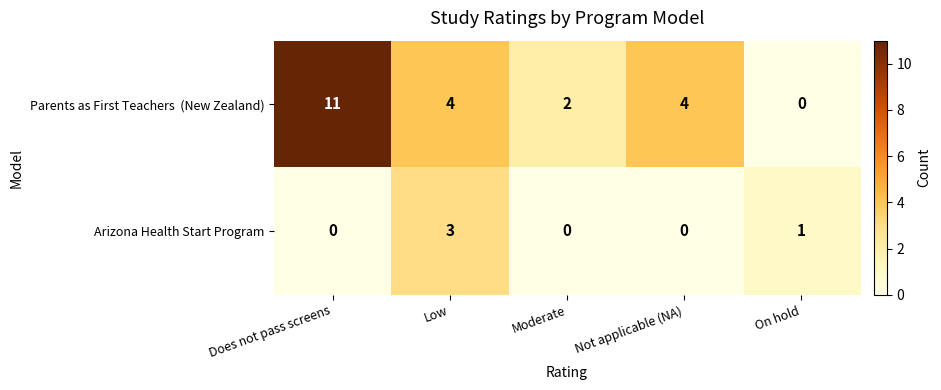

Count the number of data series in this chart.

2